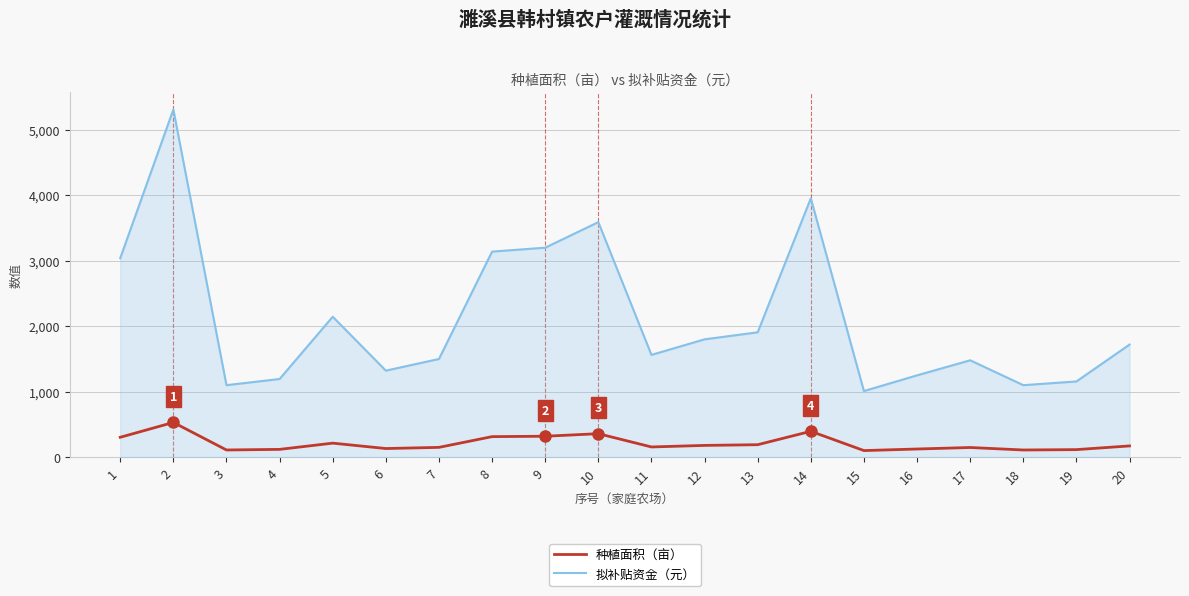

True or false: 拟补贴资金（元） and 种植面积（亩） intersect in this chart.

False